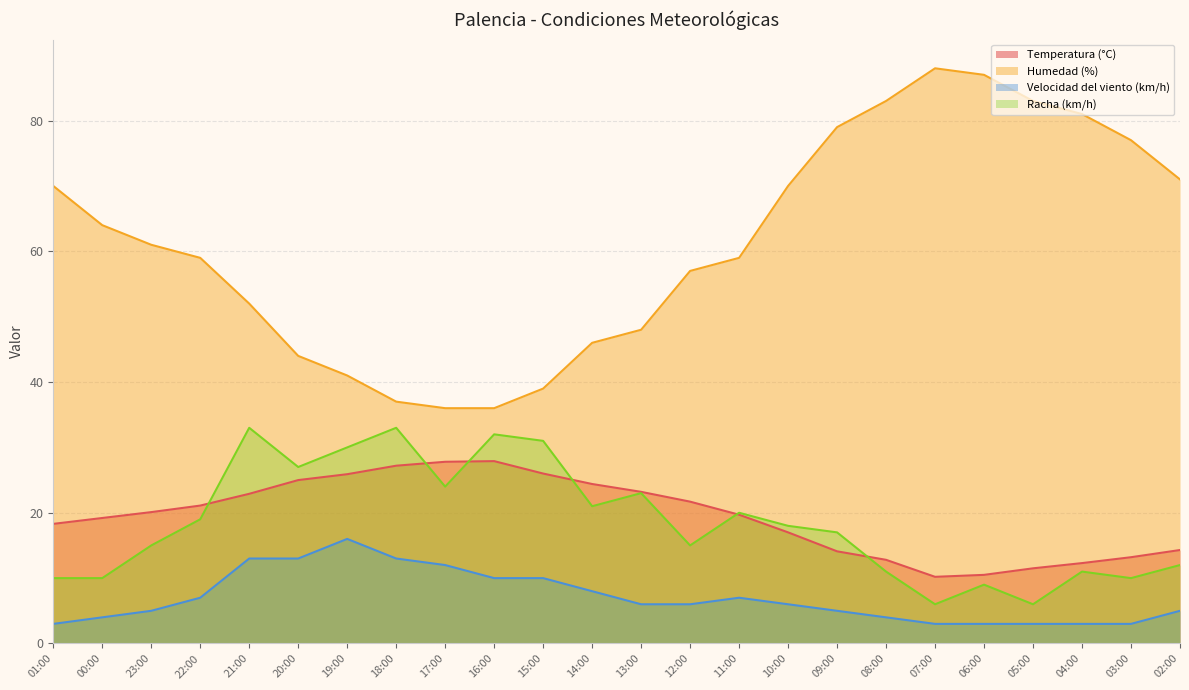

How many interior local peaks does the Humedad (%) series have?

1